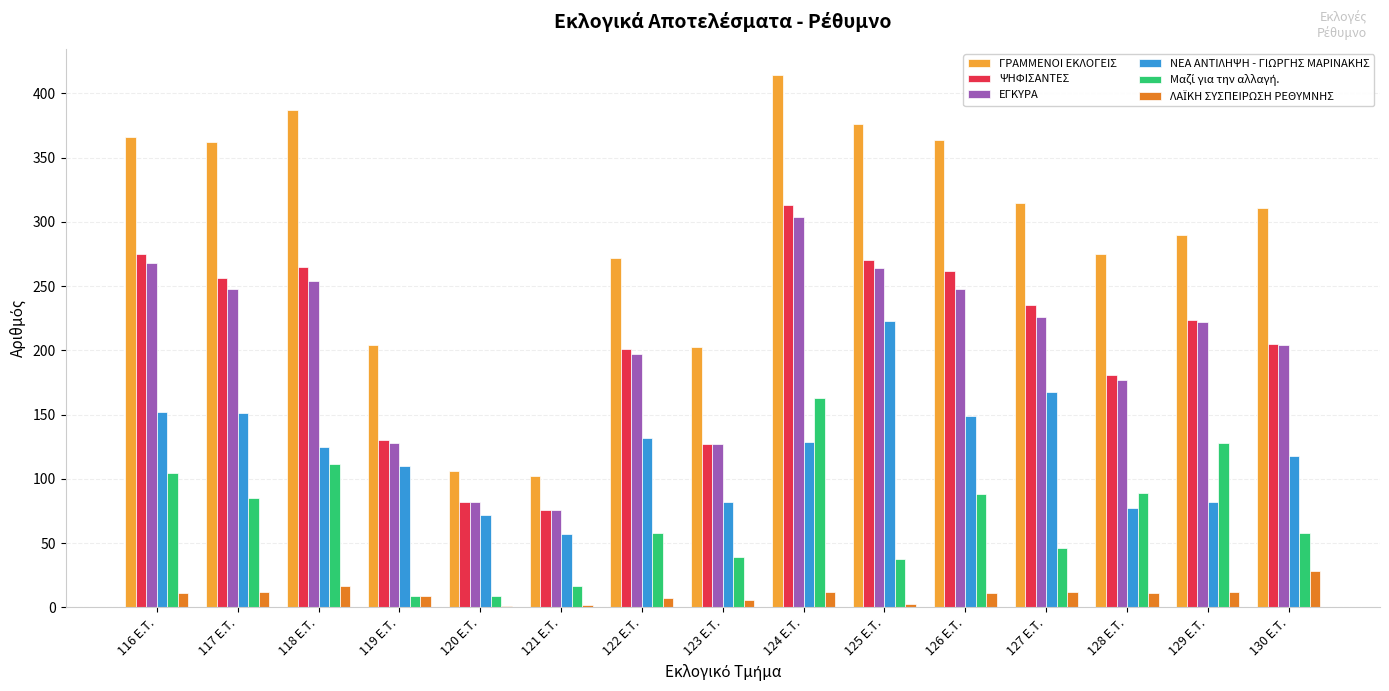

Which category has the highest value across all series?

124 E.T.